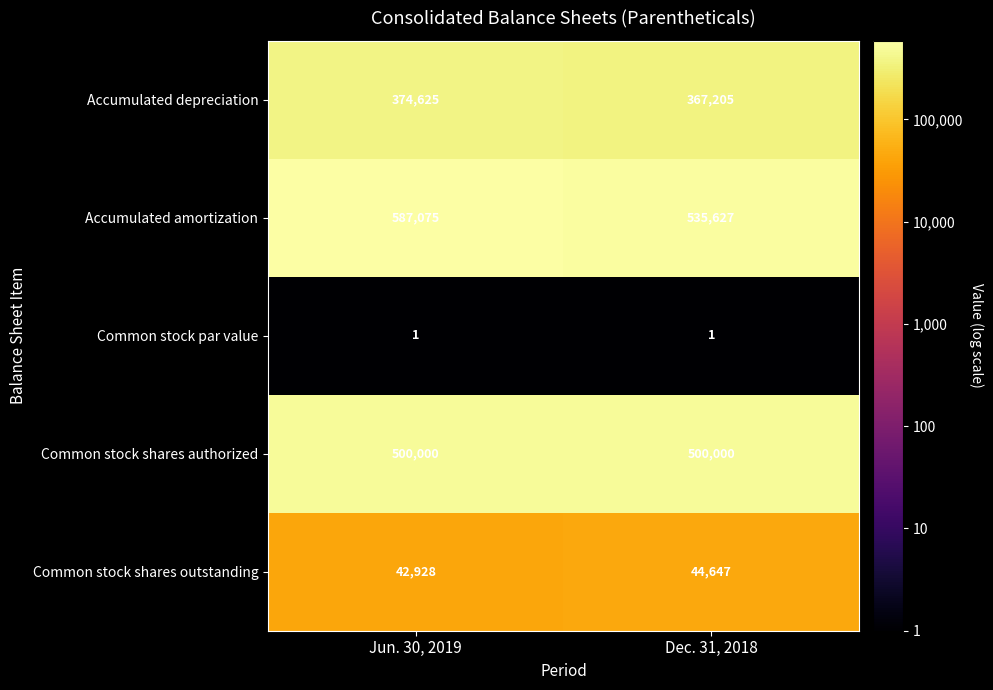

Which series has the largest range (max minus min)?

Accumulated amortization